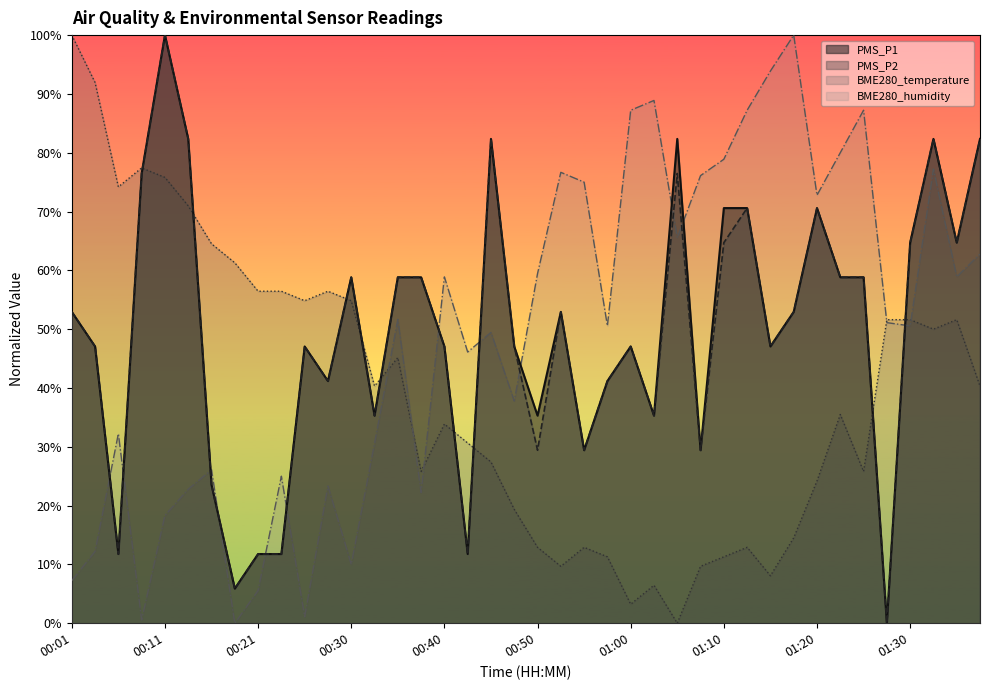

Reading left to right, list all the values displayed in this chart.

PMS_P1: 0.5	0.5	0.1	0.8	1.0	0.8	0.2	0.1	0.1	0.1	0.5	0.4	0.6	0.4	0.6	0.6	0.5	0.1	0.8	0.5	0.4	0.5	0.3	0.4	0.5	0.4	0.8	0.3	0.7	0.7	0.5	0.5	0.7	0.6	0.6	0.0	0.6	0.8	0.6	0.8
PMS_P2: 0.5	0.5	0.1	0.8	1.0	0.8	0.2	0.1	0.1	0.1	0.5	0.4	0.6	0.4	0.6	0.6	0.5	0.1	0.8	0.5	0.3	0.5	0.3	0.4	0.5	0.4	0.8	0.3	0.6	0.7	0.5	0.5	0.7	0.6	0.6	0.0	0.6	0.8	0.6	0.8
BME280_temperature: 1.0	0.9	0.7	0.8	0.8	0.7	0.6	0.6	0.6	0.6	0.5	0.6	0.5	0.4	0.5	0.3	0.3	0.3	0.3	0.2	0.1	0.1	0.1	0.1	0.0	0.1	0.0	0.1	0.1	0.1	0.1	0.1	0.2	0.4	0.3	0.5	0.5	0.5	0.5	0.4
BME280_humidity: 0.1	0.1	0.3	0.0	0.2	0.2	0.3	0.0	0.1	0.3	0.0	0.2	0.1	0.3	0.5	0.2	0.6	0.5	0.5	0.4	0.6	0.8	0.7	0.5	0.9	0.9	0.7	0.8	0.8	0.9	0.9	1.0	0.7	0.8	0.9	0.5	0.5	0.8	0.6	0.6